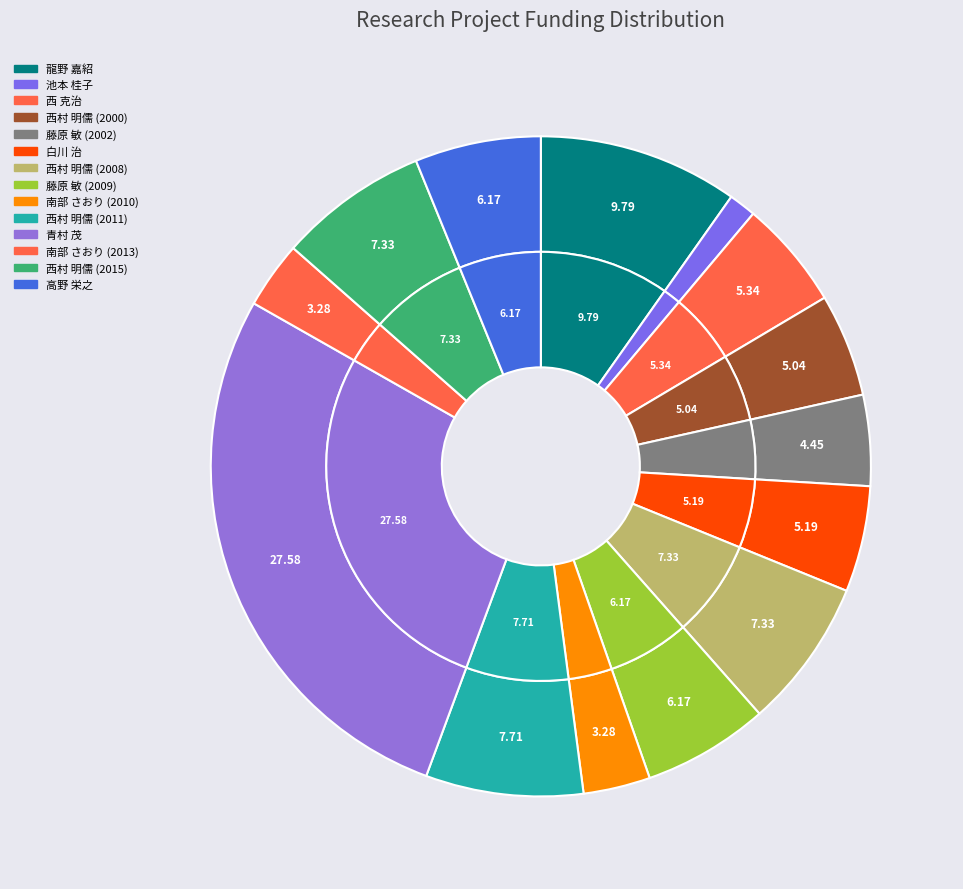

What is the largest slice in the pie chart?

青村 茂